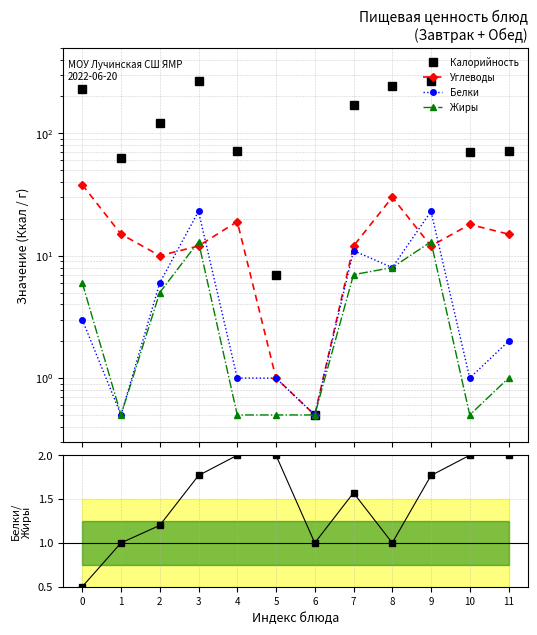

At which category is the sum across all series the highest?

3